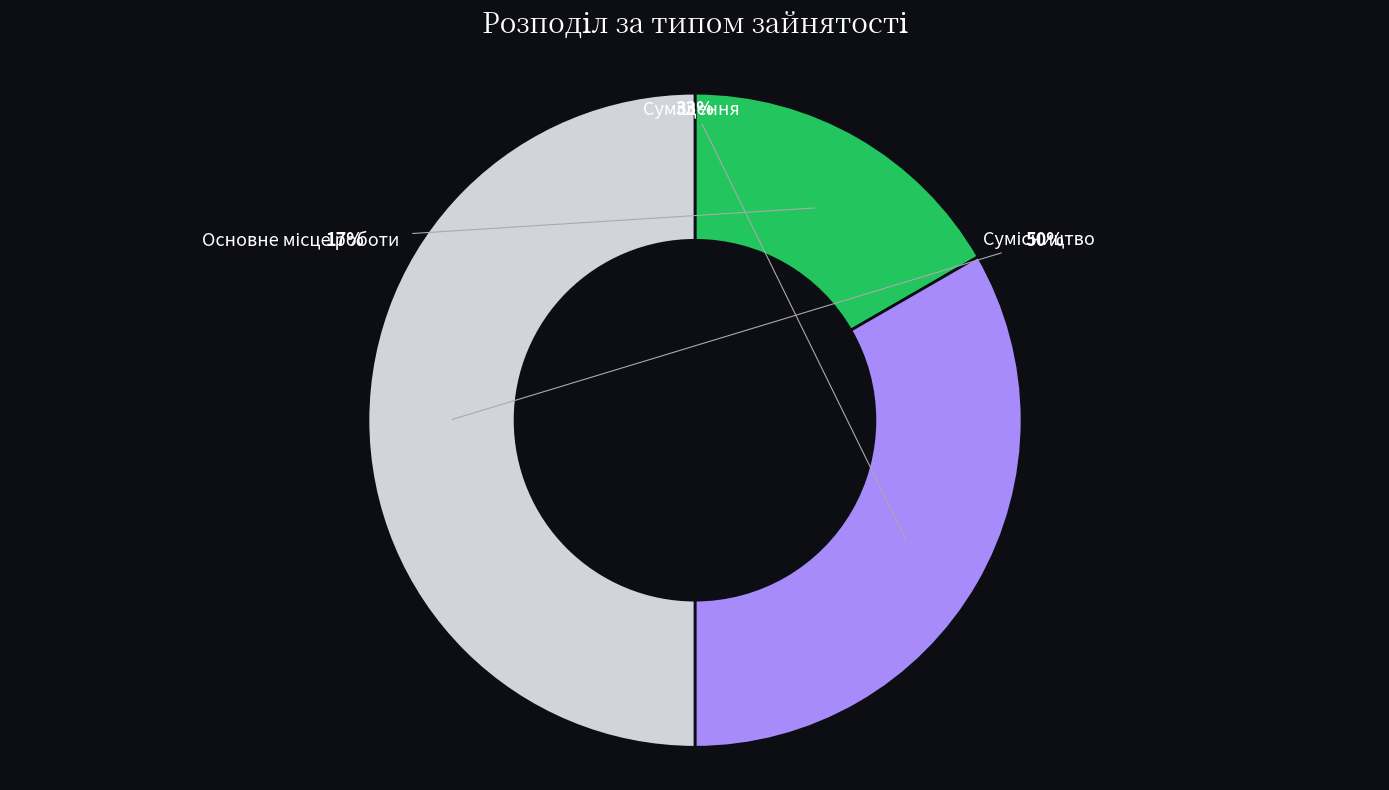

To the nearest percent, what is the difference between the largest and smallest slice percentages?

33%